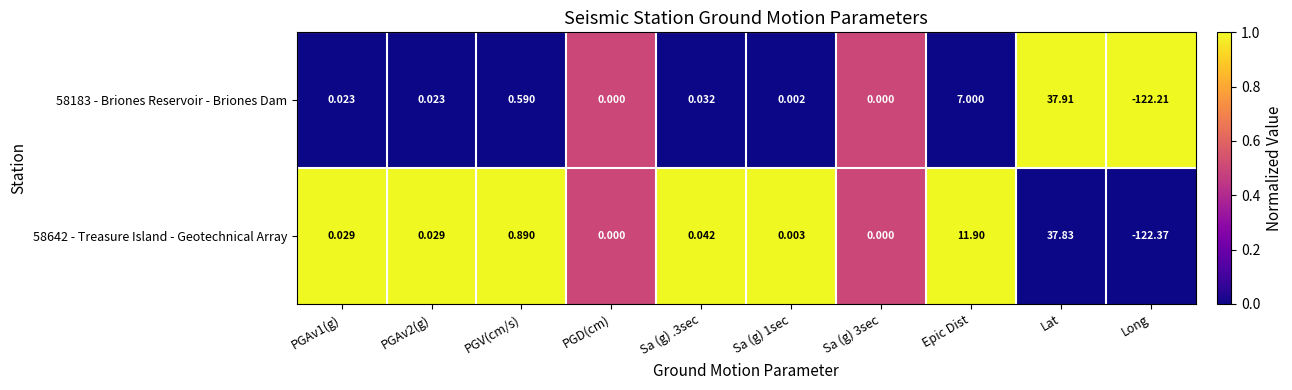

At which category is the sum across all series the highest?

Lat